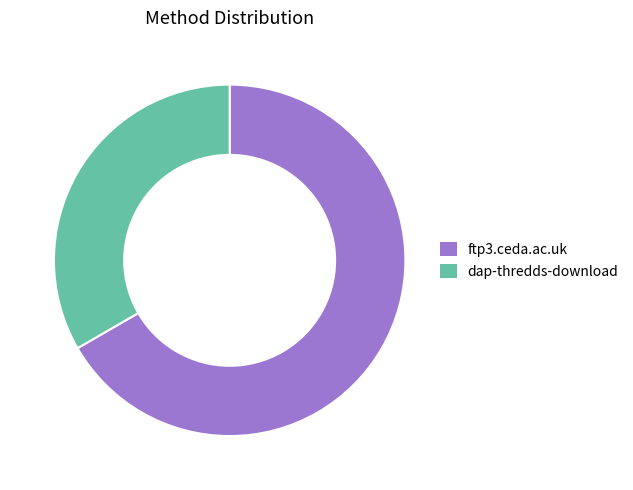

Is there a majority slice in this chart?

Yes